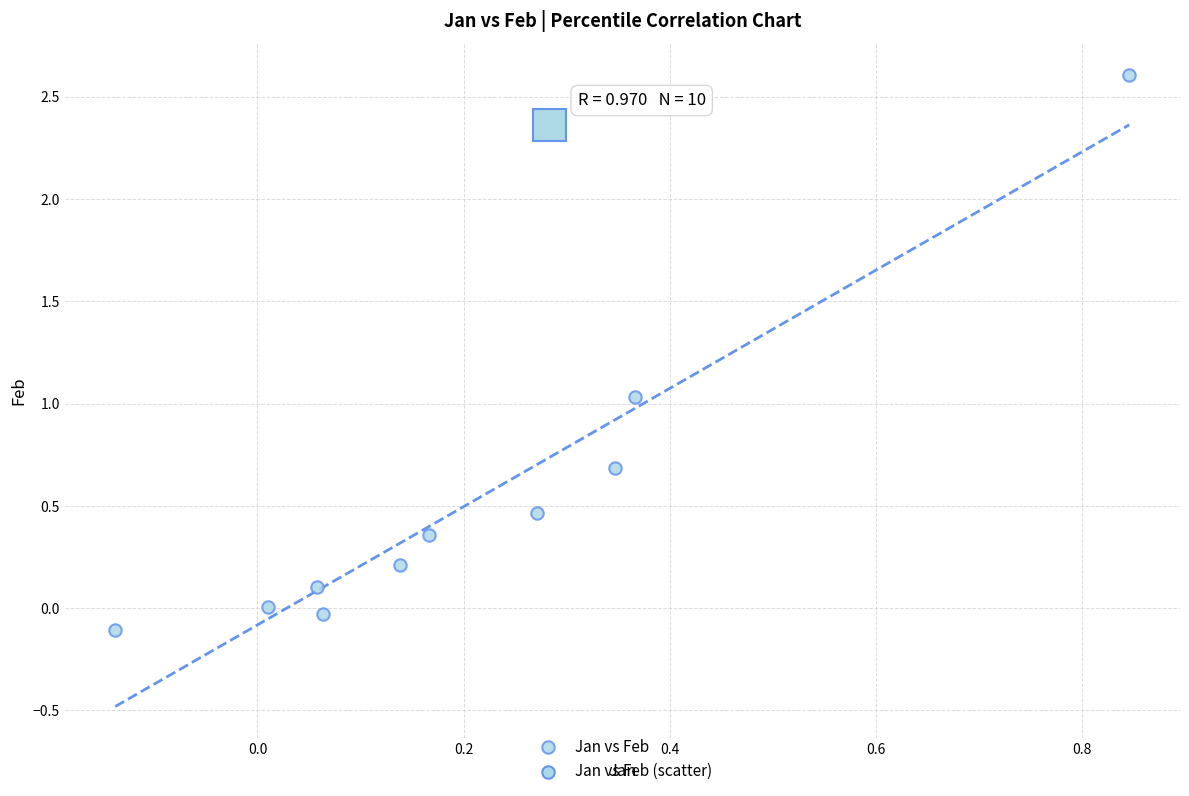

What is the range of Y values (max minus min)?

2.7